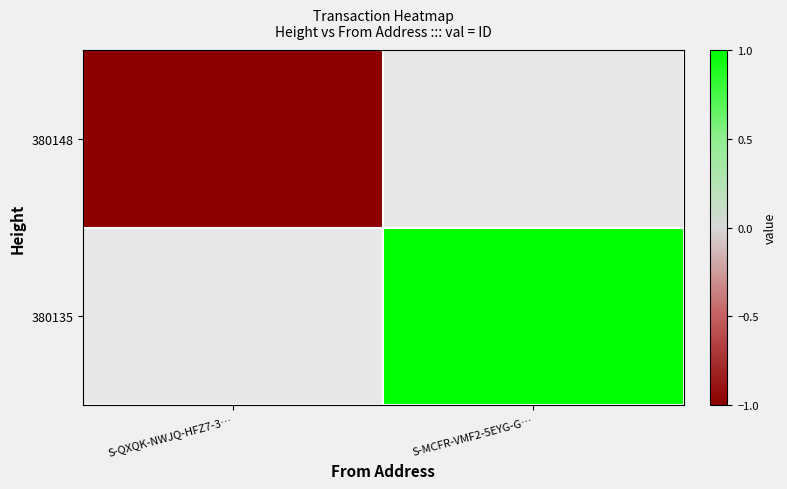

At which label is 380148 closest to -1?

S-QXQK-NWJQ-HFZ7-3…